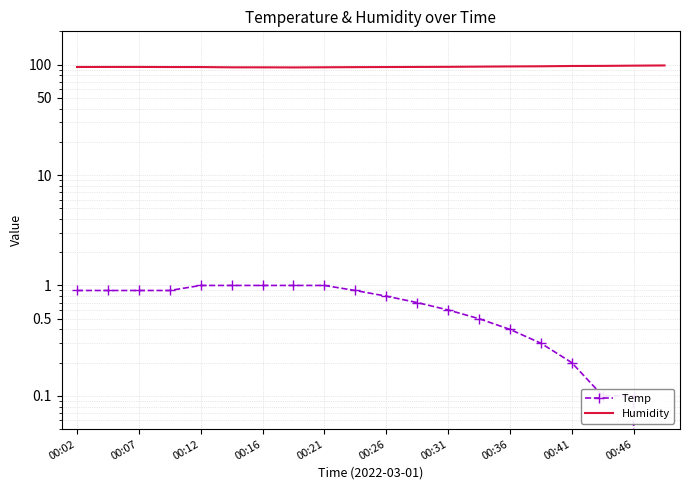

What is the difference between the maximum and second lowest values in the Temp series?

0.9